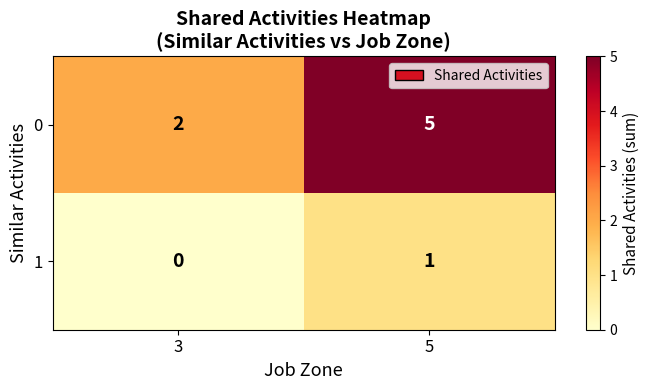

Reading right to left, extract all data points from this chart.

0: 5	2
1: 1	0